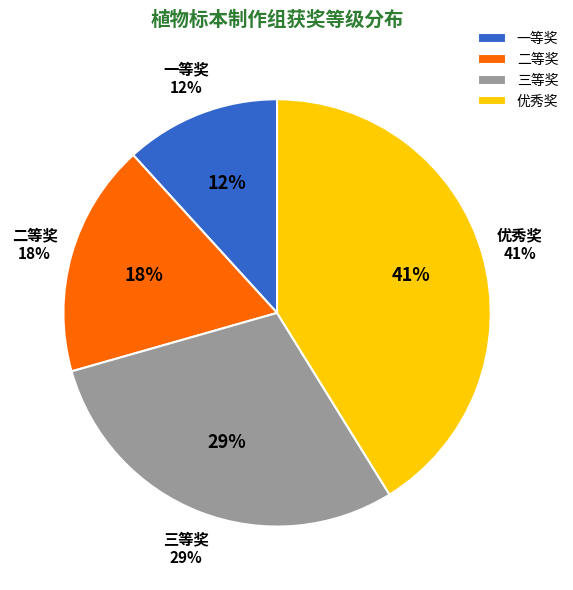

Approximately how many times larger is the value at 三等奖 compared to 二等奖?

1.7